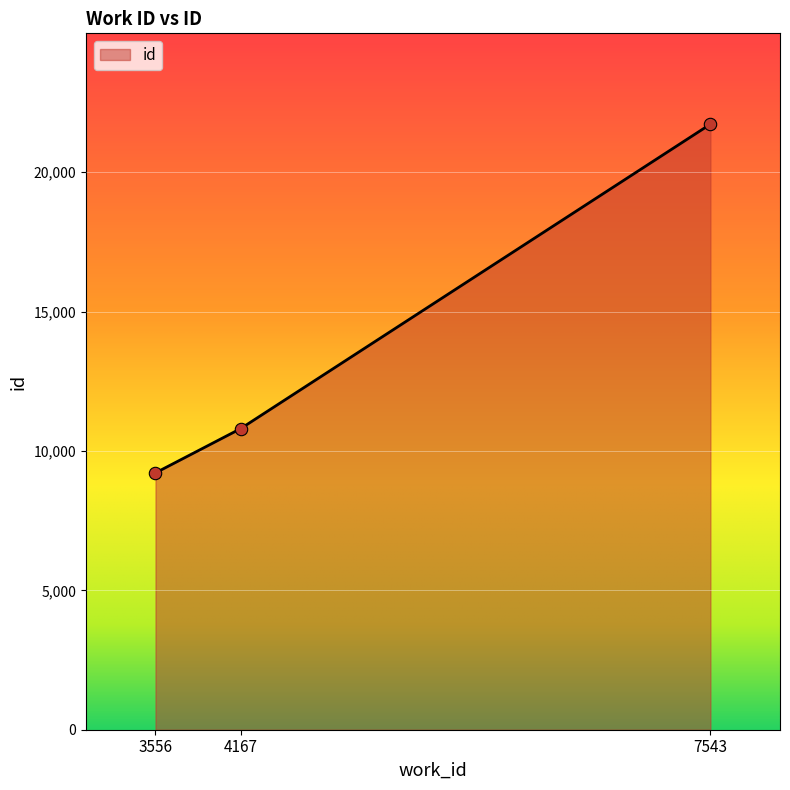

What is the change in value from 3556 to 4167?

+1584